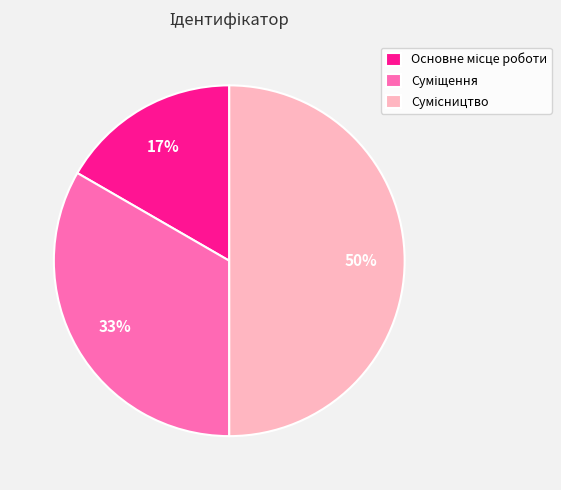

To the nearest percent, what is the average slice percentage?

33%